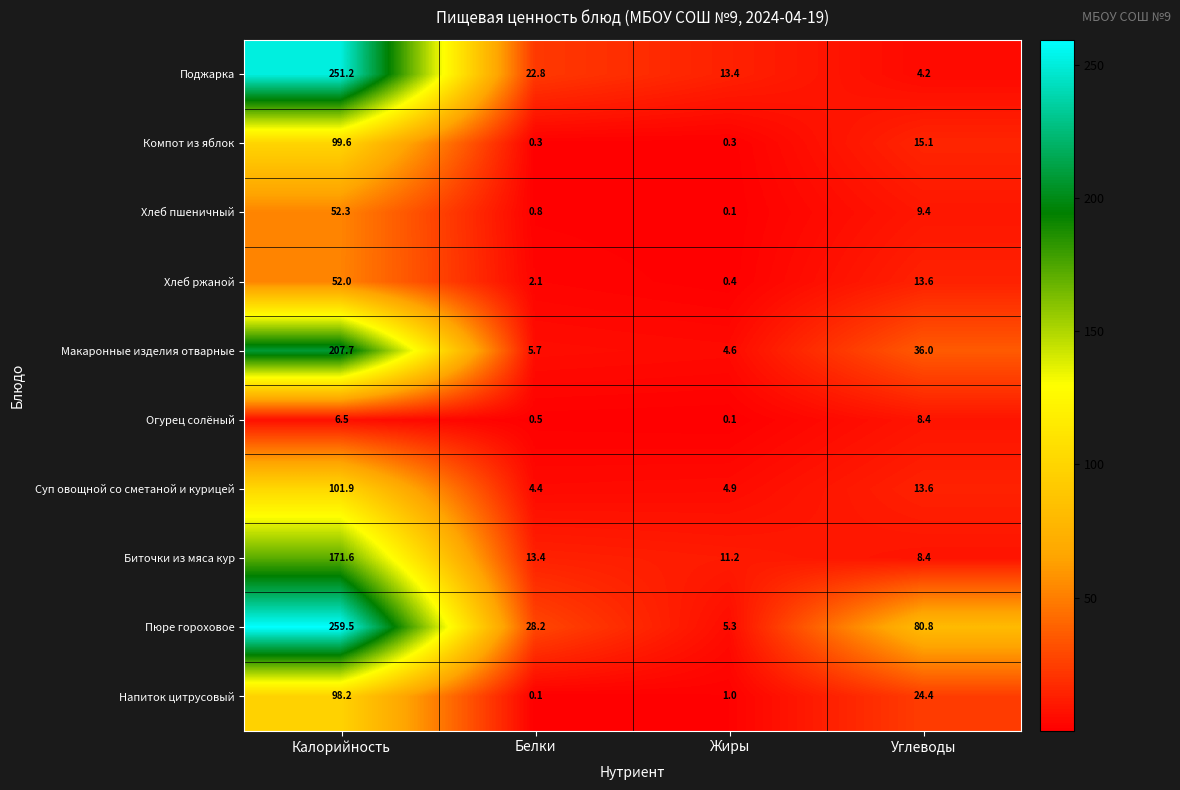

What is the highest value of the Огурец солёный series?

8.4